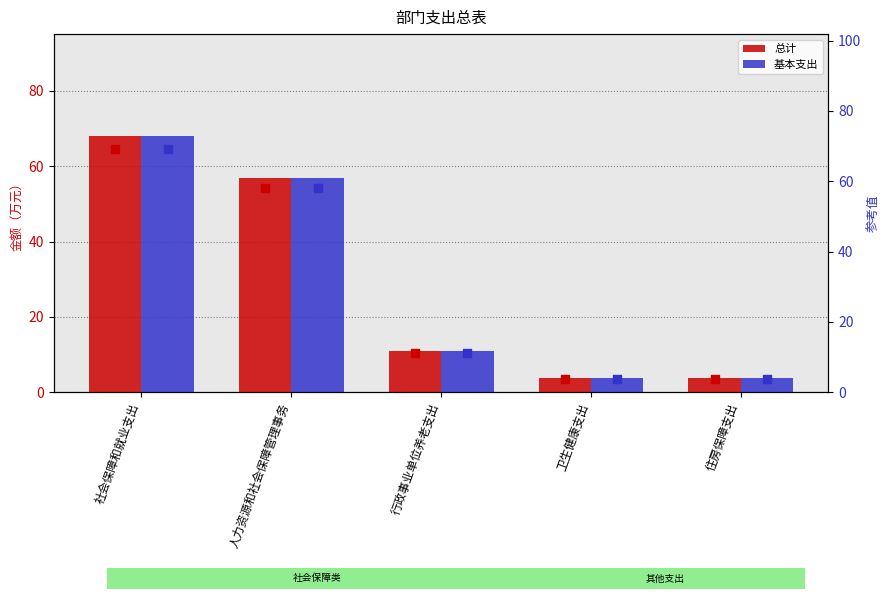

At which category is the sum across all series the highest?

社会保障和就业支出